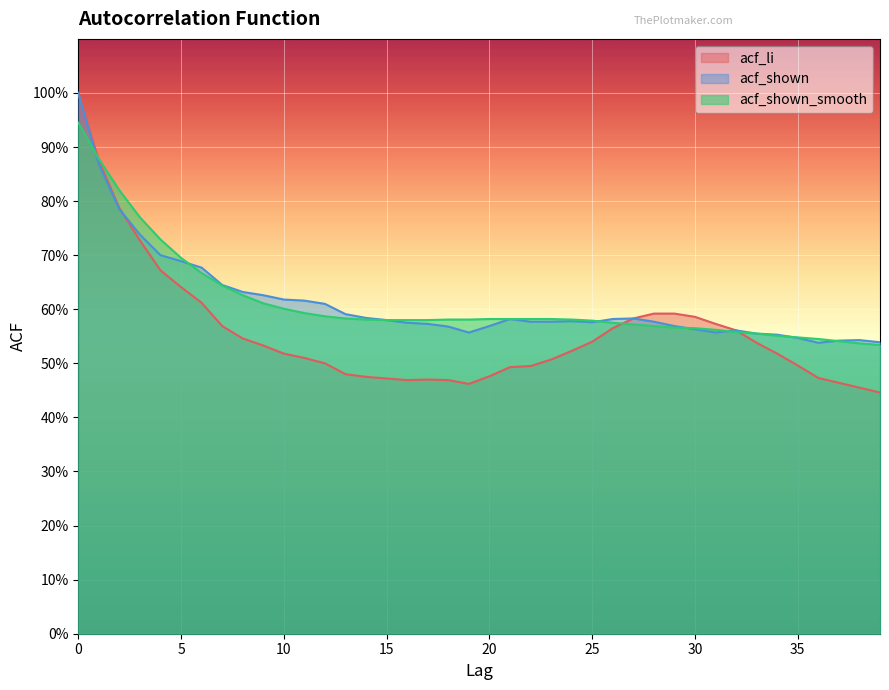

In acf_shown, how many points are lower than both neighbors (excluding endpoints)?

4